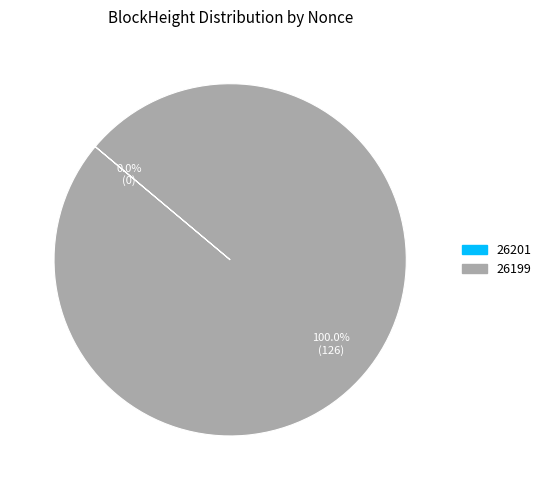

What is the largest slice in the pie chart?

26199